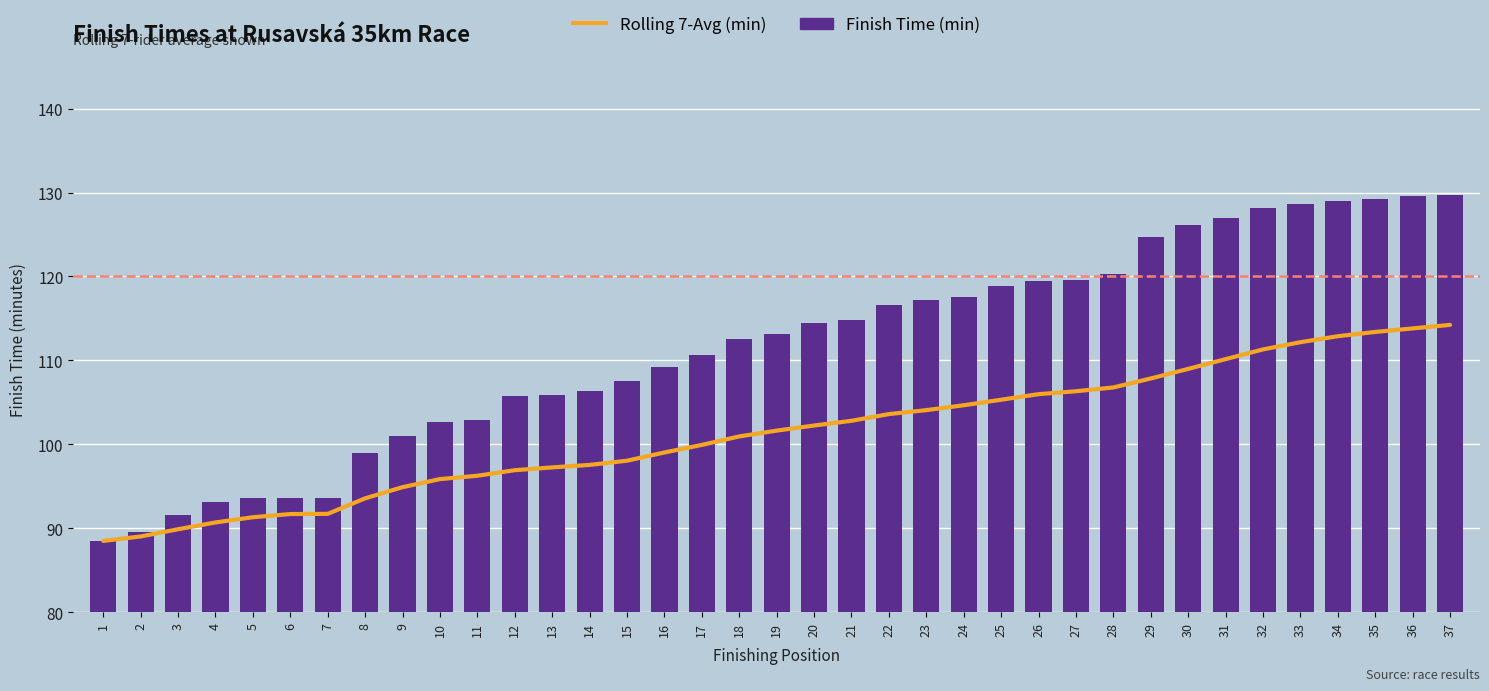

Rank the series at 10 from lowest to highest value.

Rolling 7-Avg (min), Finish Time (min)